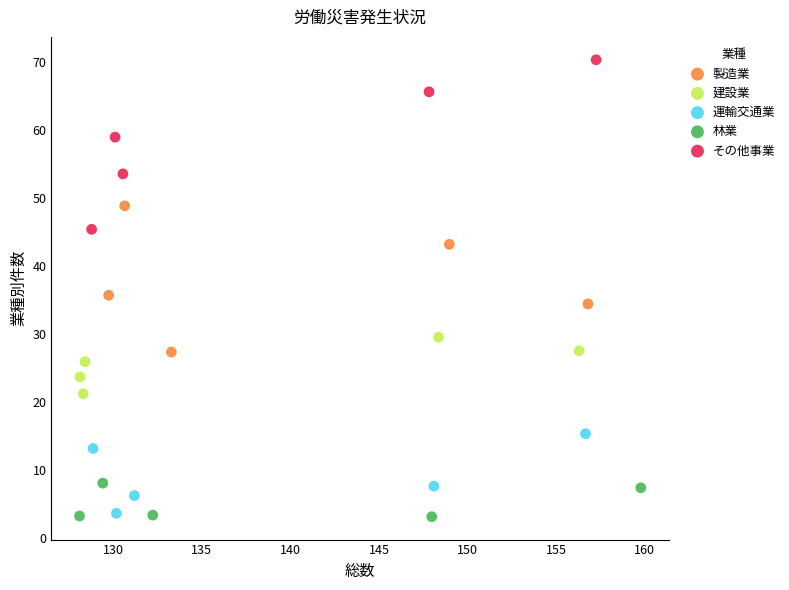

Which series contains the highest Y value?

その他事業